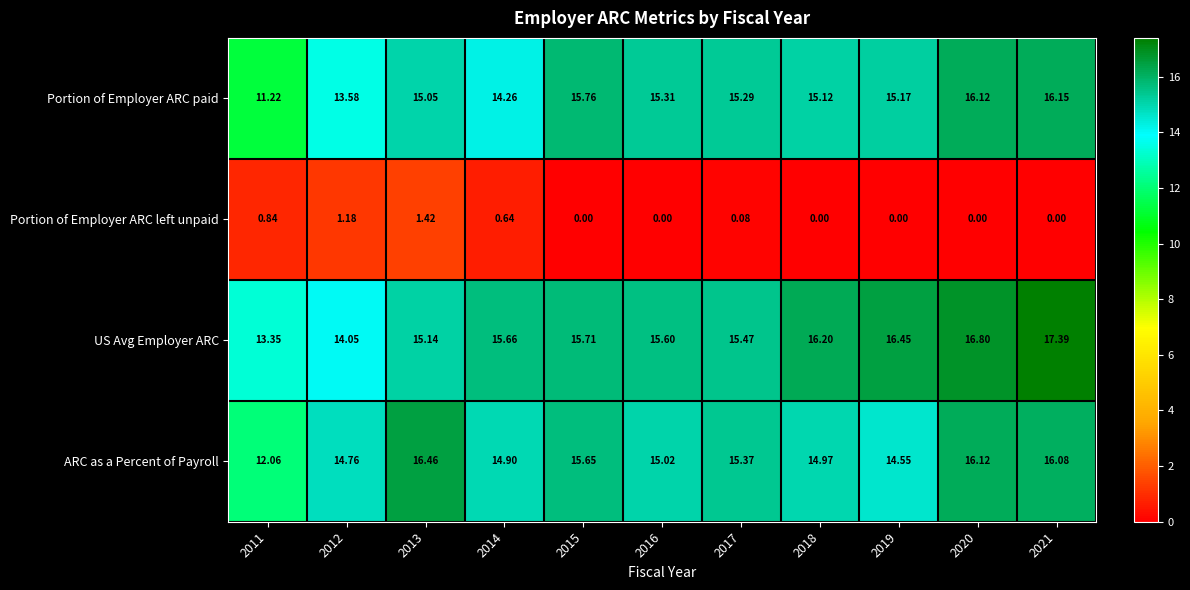

Between 2011 and 2016, which series saw the biggest shift?

Portion of Employer ARC paid